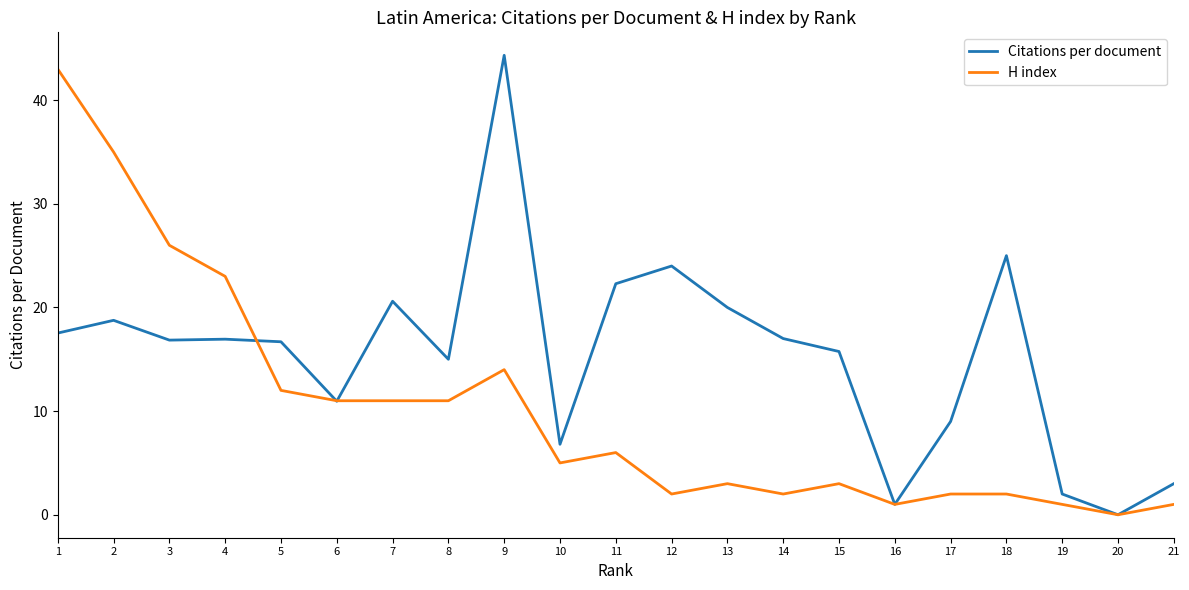

The value of H index at 16 is 1.0. True or false?

True